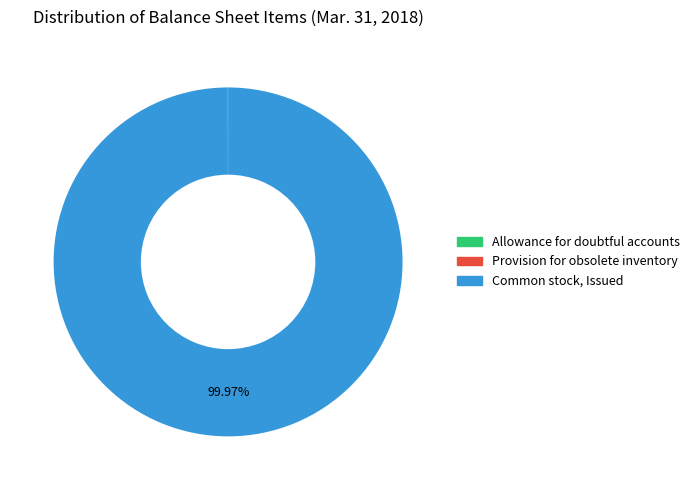

Is there any slice that represents more than half of the pie?

Yes